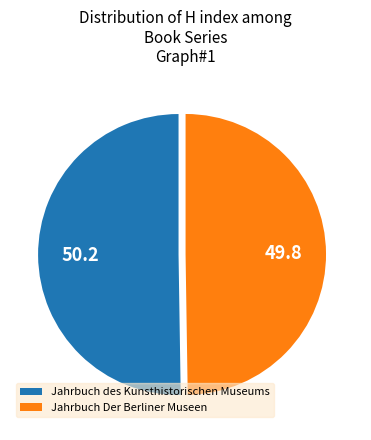

Do Jahrbuch des Kunsthistorischen Museums and Jahrbuch Der Berliner Museen together represent more than half of the pie?

Yes